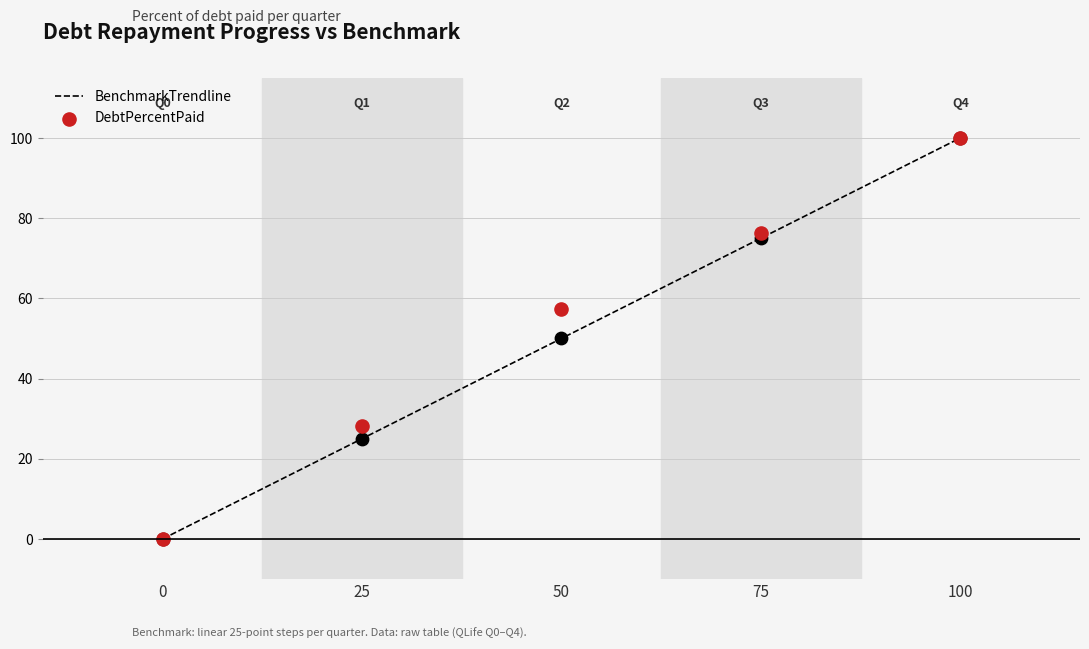

Which series has the largest total across all categories?

DebtPercentPaid